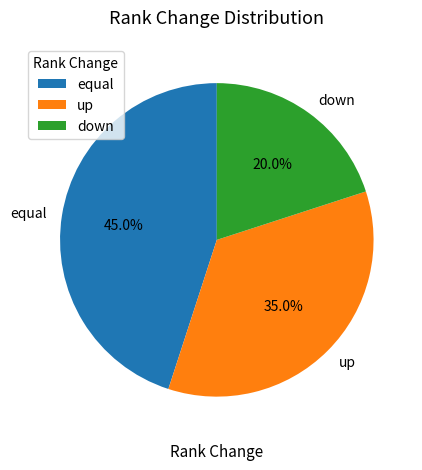

Between up and equal, which is larger?

equal